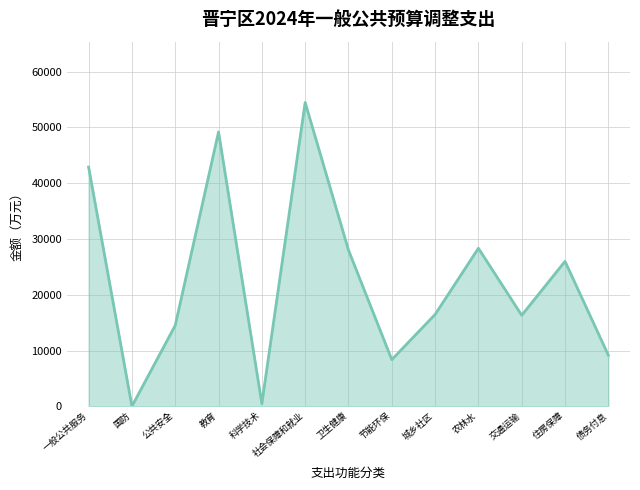

Does the chart display data point markers on the line(s)?

No